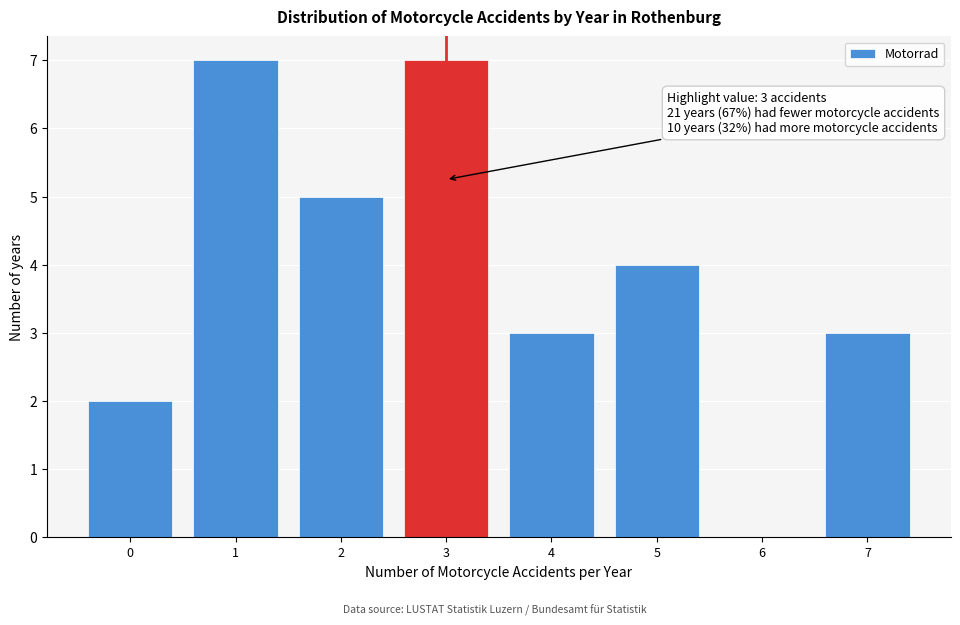

Reading right to left, list all the values displayed in this chart.

7=3	6=0	5=4	4=3	3=7	2=5	1=7	0=2